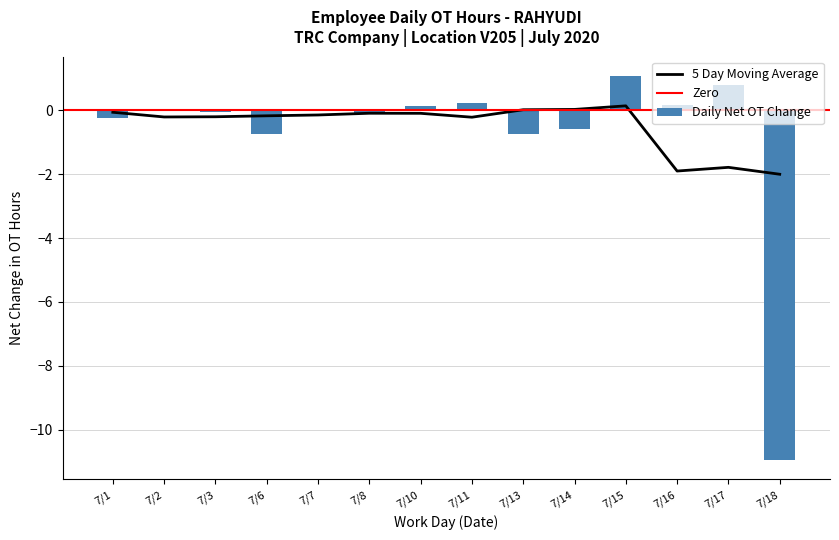

The 5 Day Moving Average series shows -0.1 at 7/1. True or false?

True